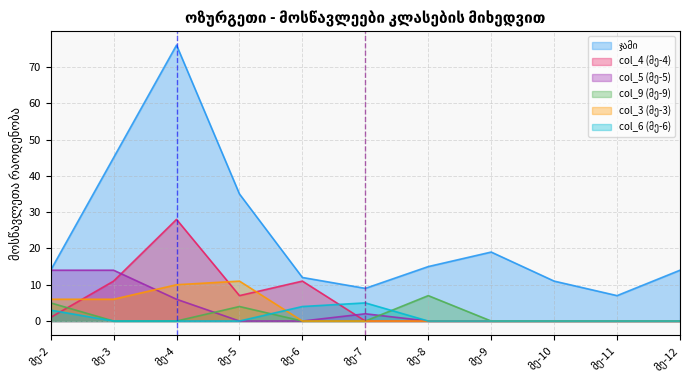

True or false: ჯამი and col_3 (მე-3) cross at least once.

False